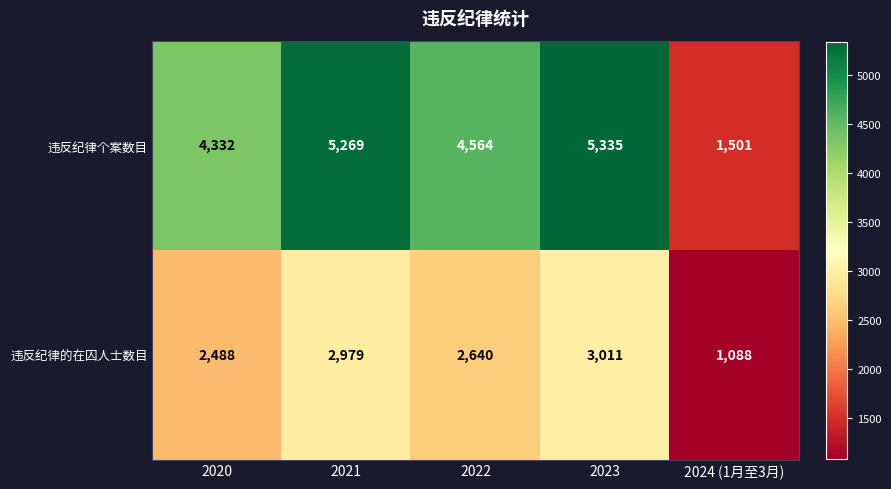

The 违反纪律的在囚人士数目 series shows 909 at 2022. True or false?

False